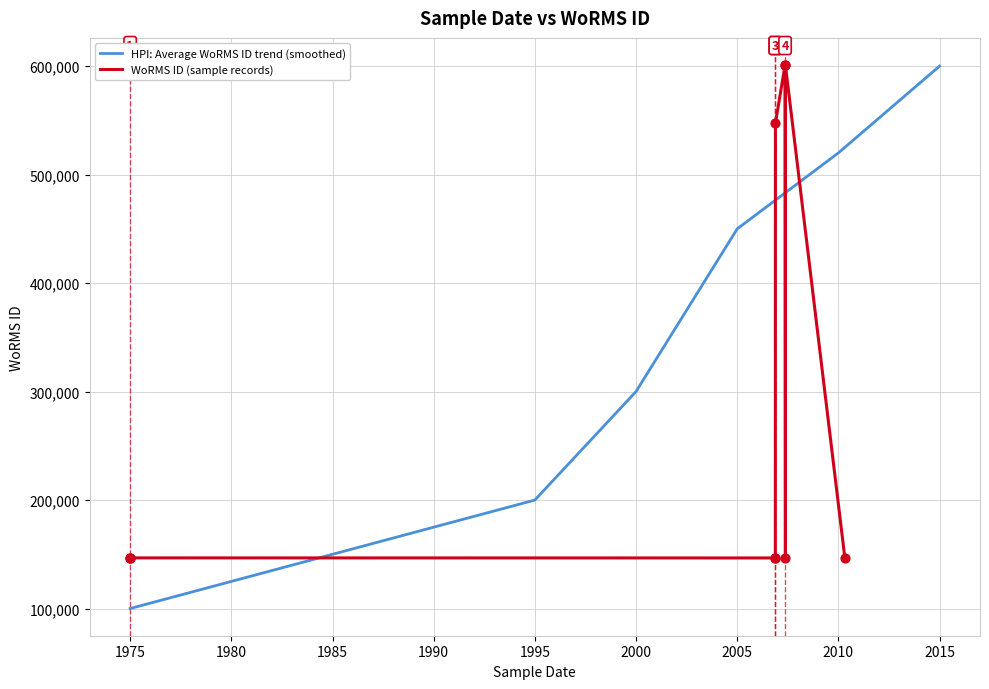

What is the ratio of the value at 2007-05-21 to the value at 2006-11-20?

1.0